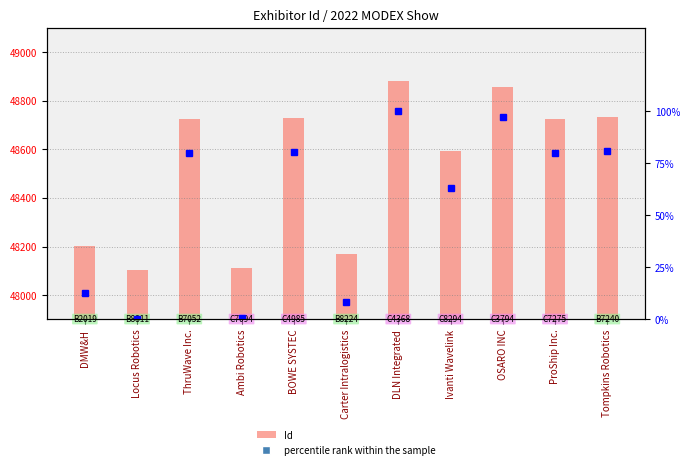

At which category does the chart reach its peak across all series?

DLN Integrated